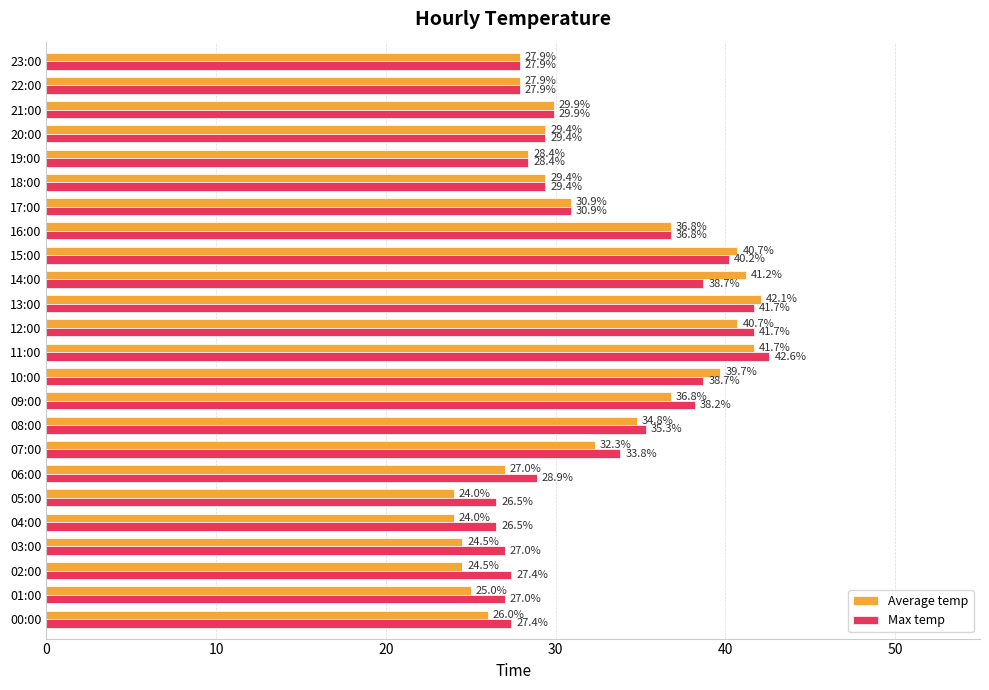

Which series has the widest spread of values?

Average temp